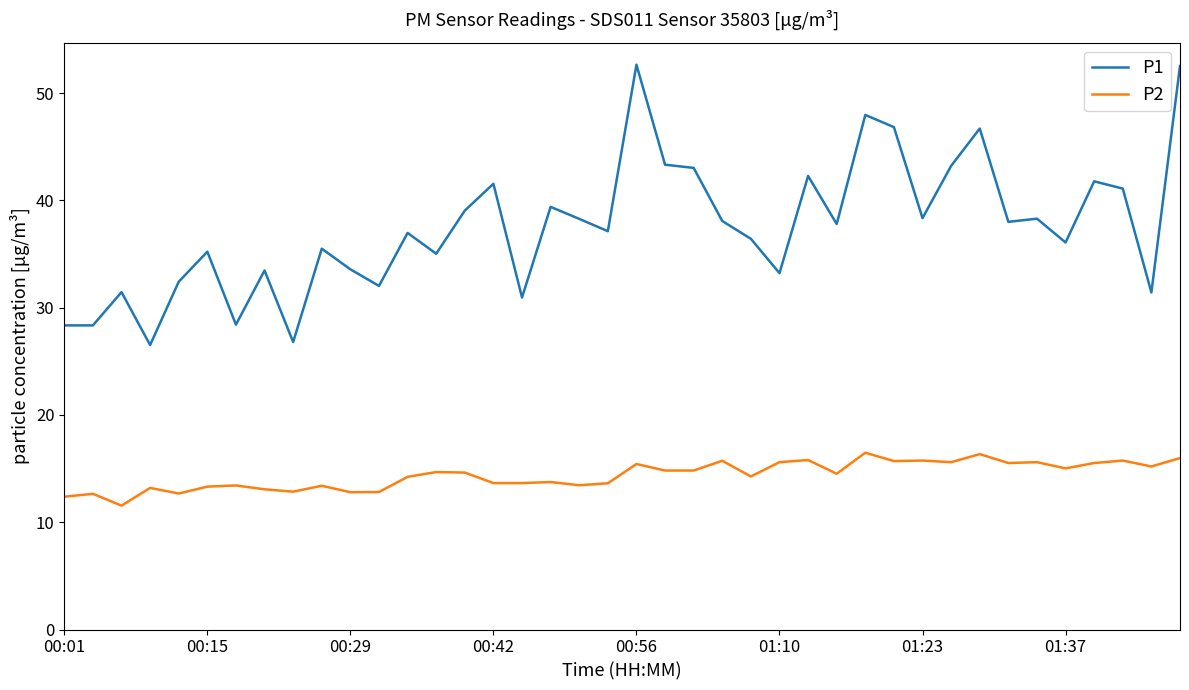

Which series has the largest range (max minus min)?

P1